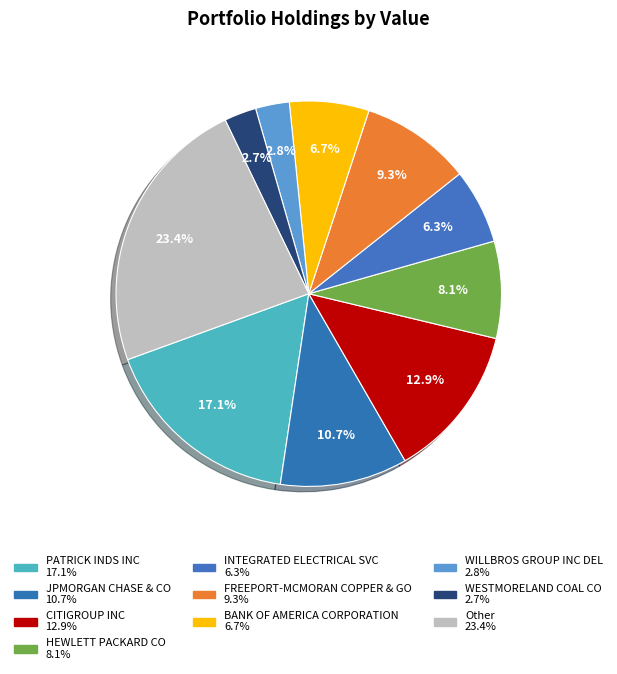

What portion of the pie excludes BANK OF AMERICA CORPORATION?

93.4%